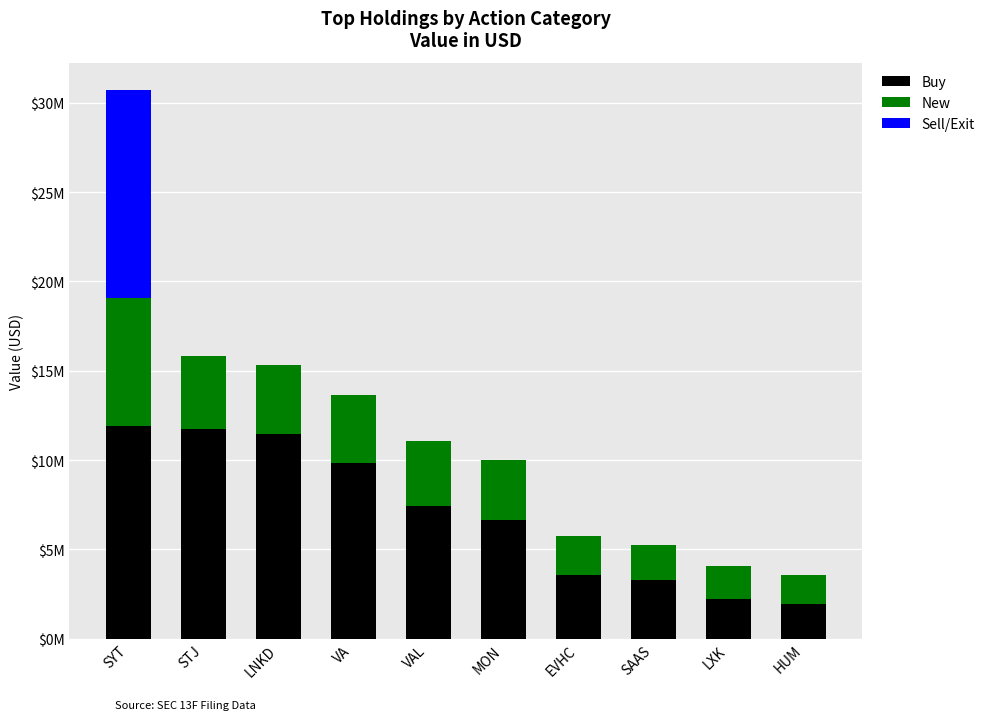

What is the value of the Buy bar at the 3rd from the left?

11467000